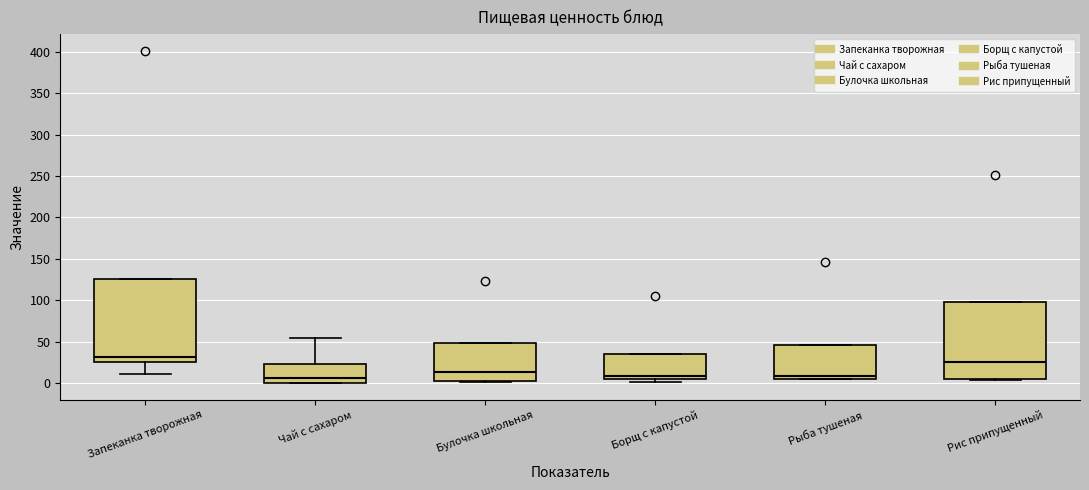

Which box's median line is the highest?

Запеканка творожная